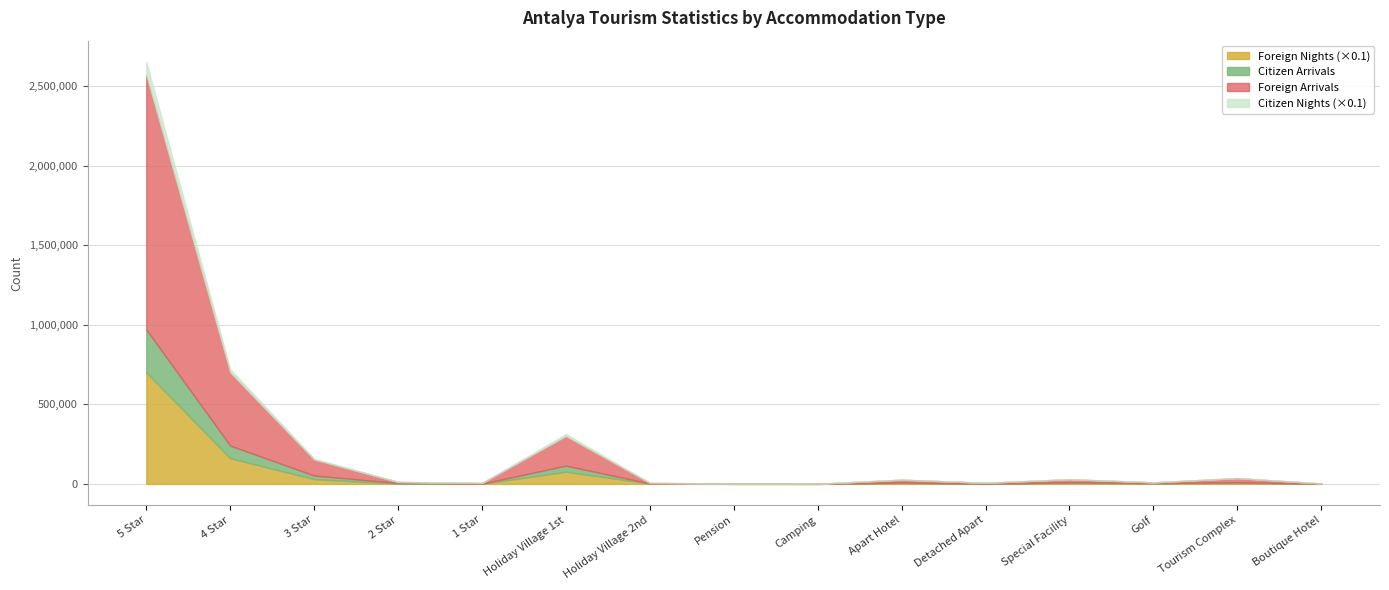

True or false: Citizen Arrivals has more than 1 points higher than both neighbors.

True